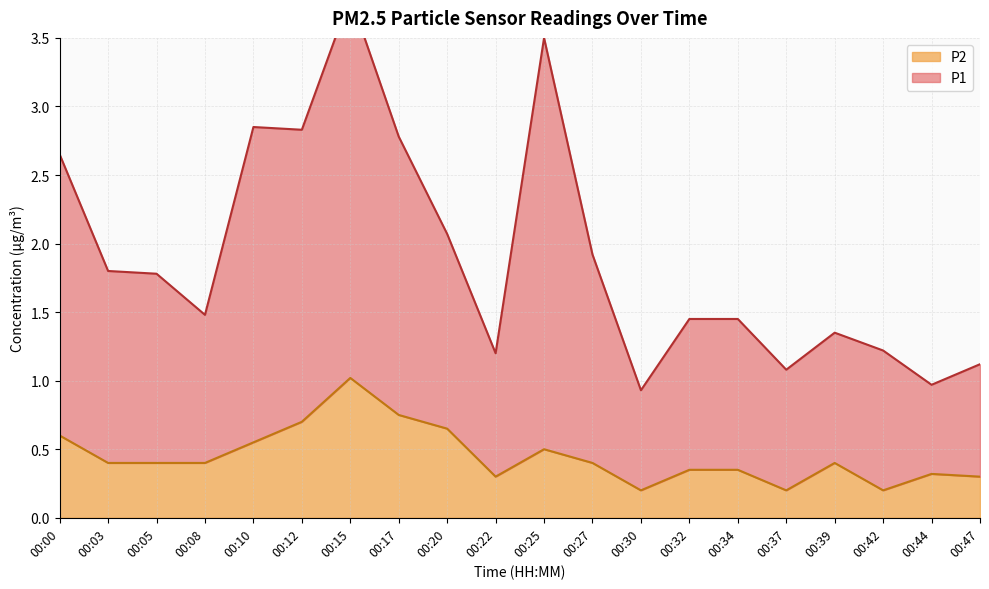

Reading left to right, extract all data points from this chart.

P1: 2.6	1.8	1.8	1.5	2.8	2.8	3.8	2.8	2.1	1.2	3.5	1.9	0.9	1.5	1.5	1.1	1.4	1.2	1.0	1.1
P2: 0.6	0.4	0.4	0.4	0.6	0.7	1.0	0.8	0.7	0.3	0.5	0.4	0.2	0.3	0.3	0.2	0.4	0.2	0.3	0.3